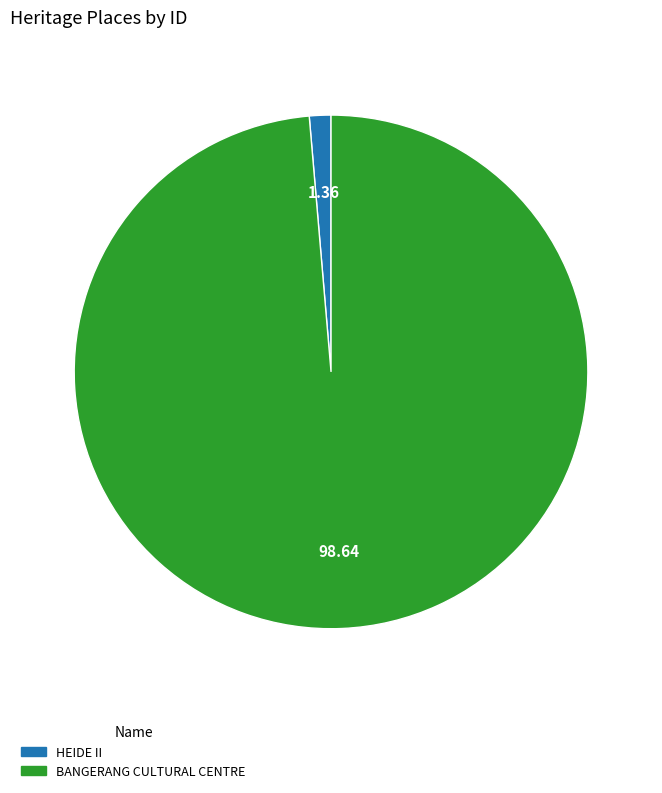

Which slice represents more than half of the pie?

BANGERANG CULTURAL CENTRE